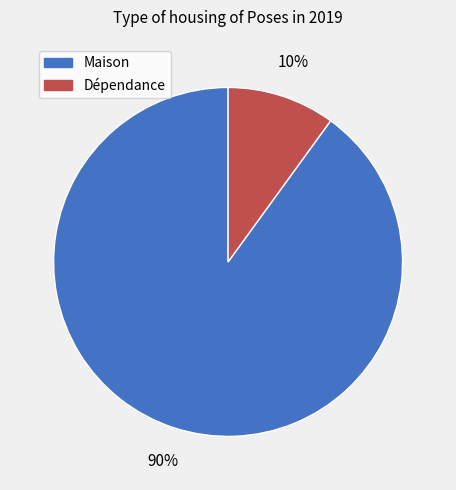

To the nearest percent, what is the difference between the largest and smallest slice percentages?

80%